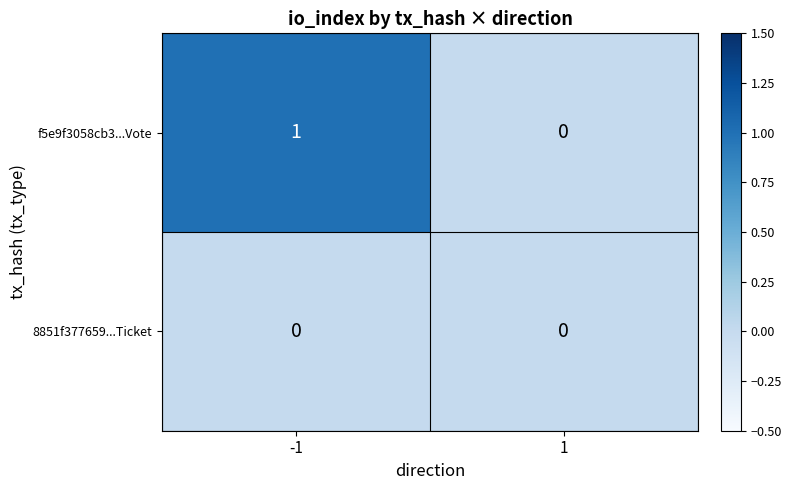

Rank the series by their maximum value, from highest to lowest.

f5e9f3058cb3...Vote, 8851f377659...Ticket